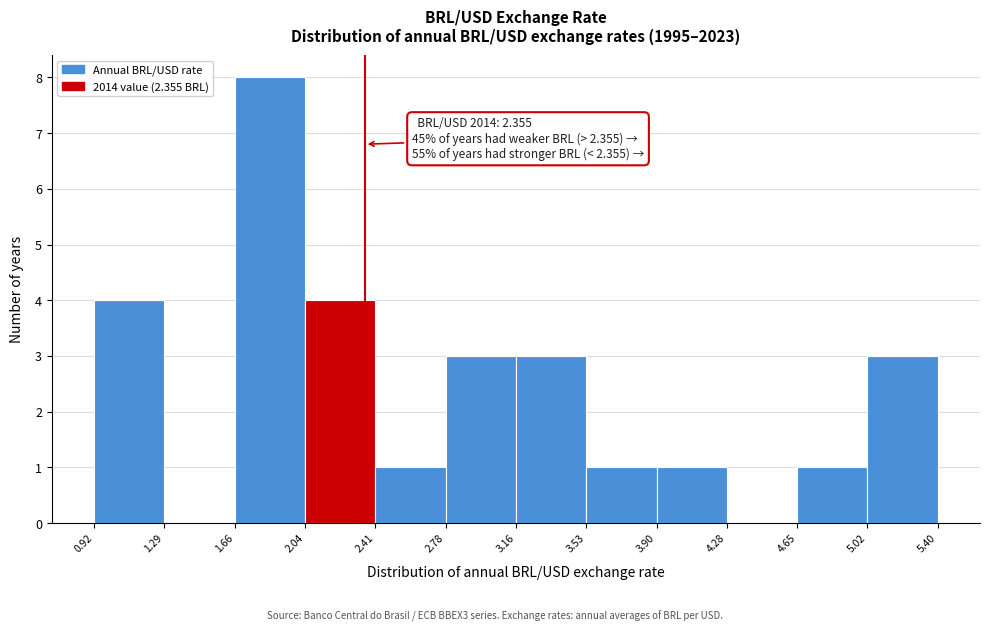

Over which range of the x-axis is the bar tallest?

1.66 to 2.04